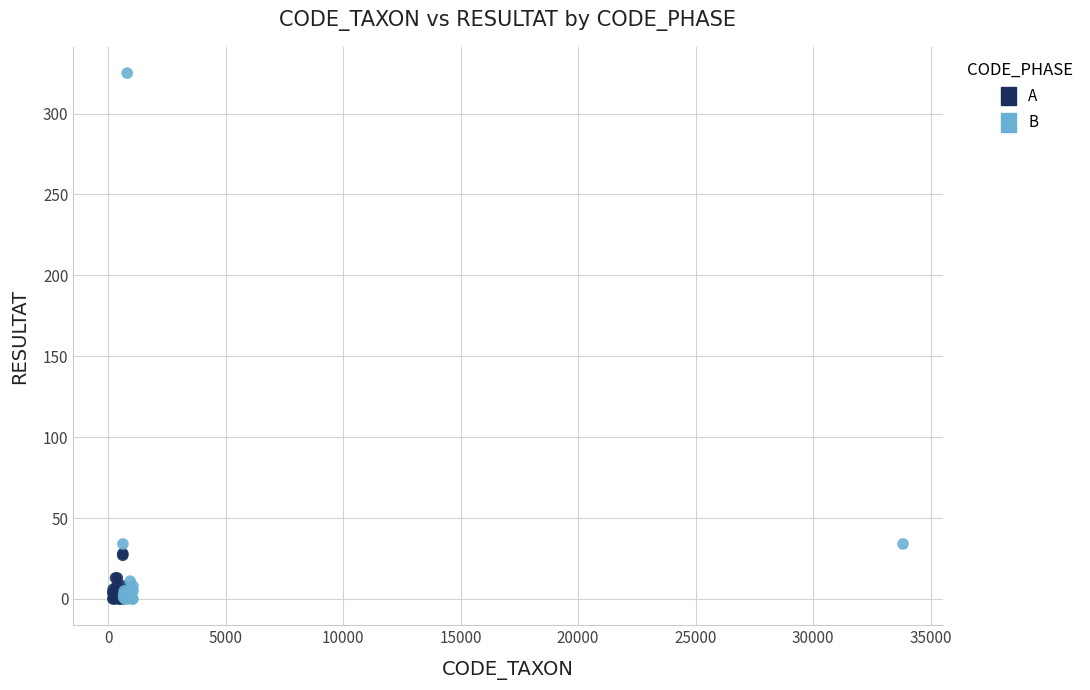

Which series has the largest Y range (max minus min)?

B